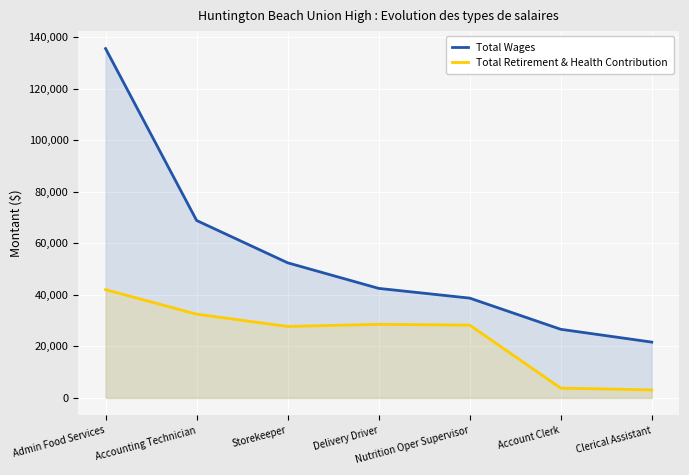

What are all the series names shown in the legend?

Total Wages, Total Retirement & Health Contribution